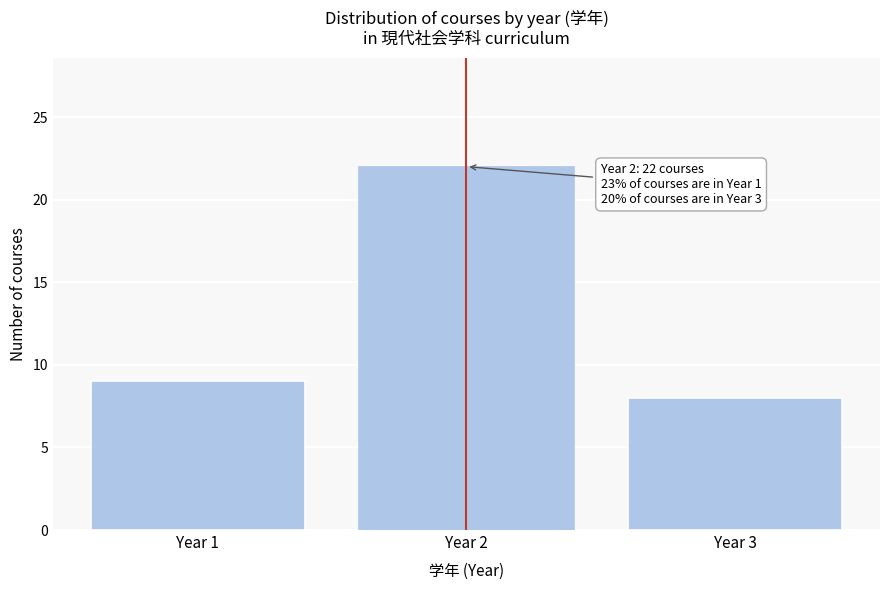

Reading left to right, list all the values displayed in this chart.

Year 1=9	Year 2=22	Year 3=8